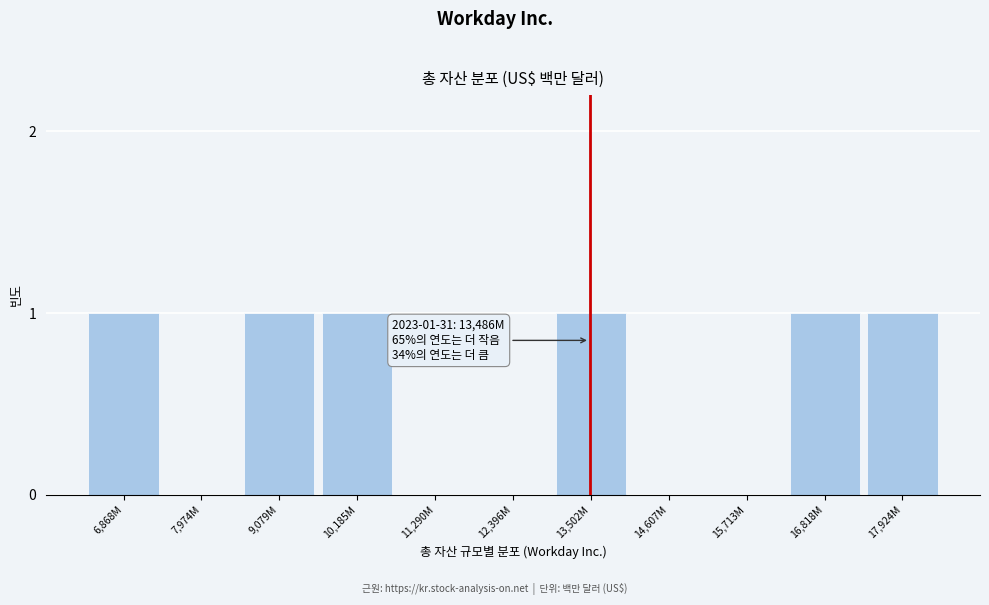

Reading left to right, extract all data points from this chart.

6,868M=1	7,974M=0	9,079M=1	10,185M=1	11,290M=0	12,396M=0	13,502M=1	14,607M=0	15,713M=0	16,818M=1	17,924M=1